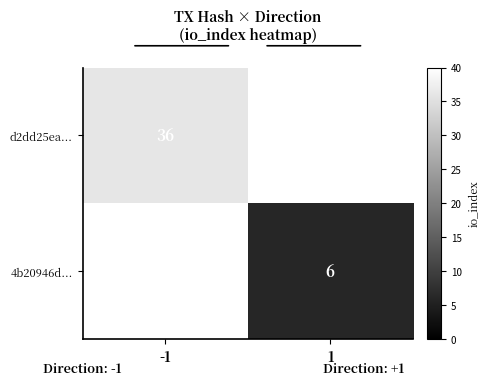

True or false: 4b20946d... has a value of 6 at 1.

True